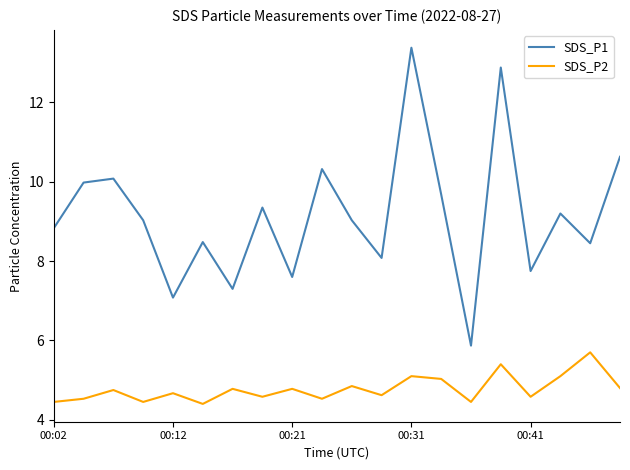

Which series has the largest range (max minus min)?

SDS_P1